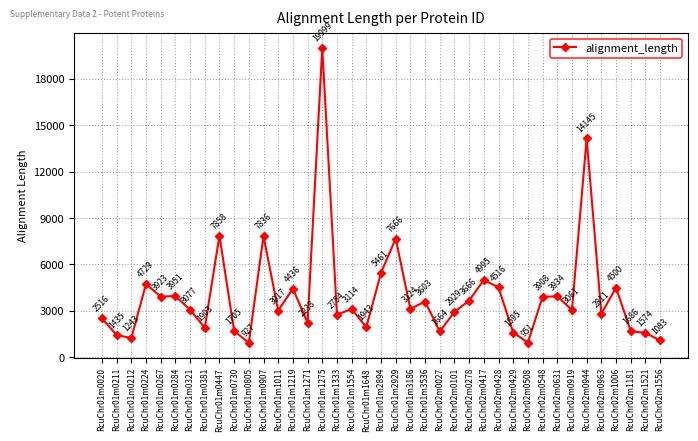

What is the smallest value displayed?

927